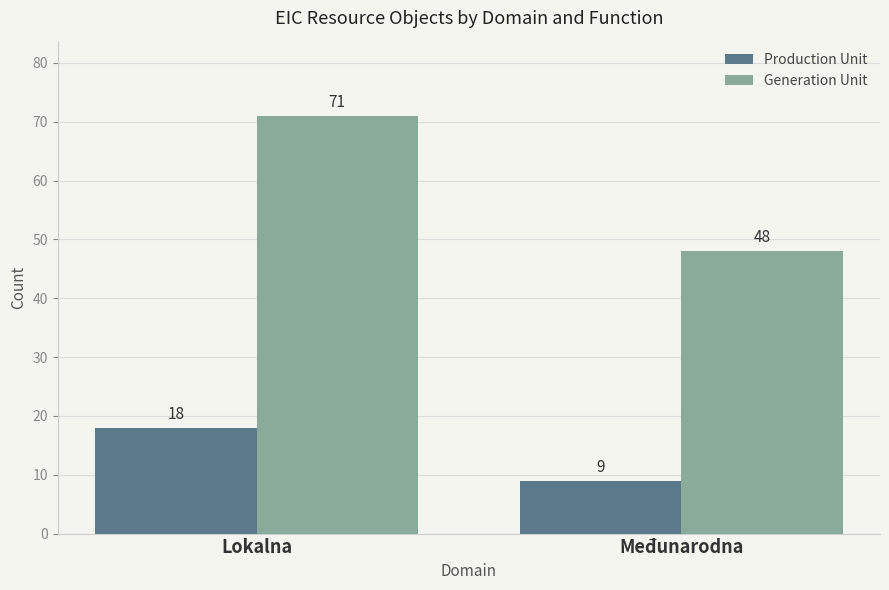

List the labels in order of Production Unit value, largest first.

Lokalna, Međunarodna